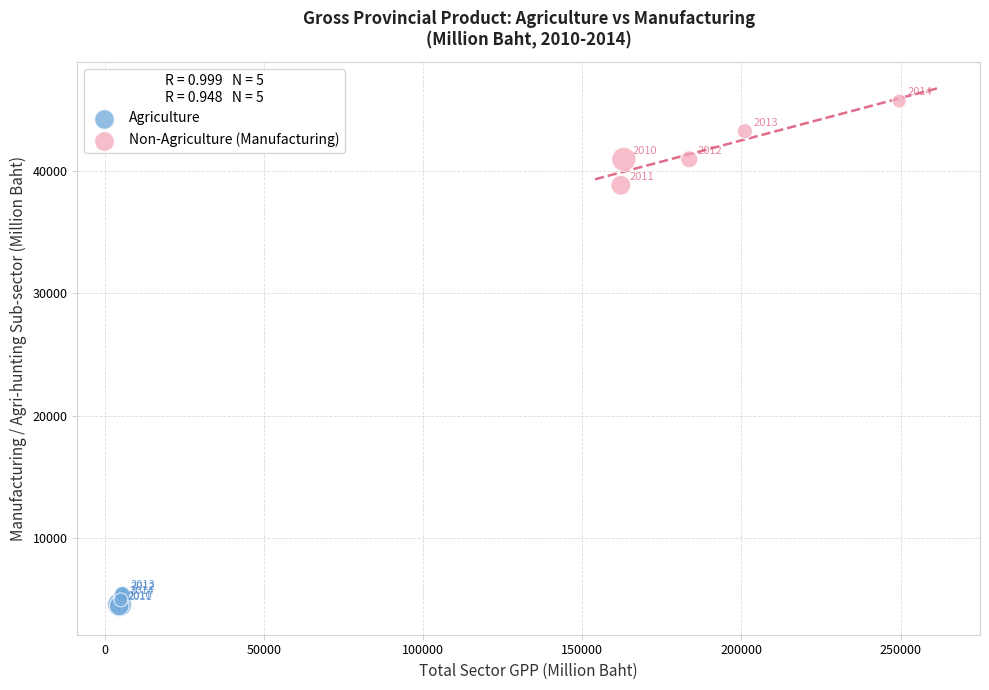

Which series contains the lowest Y value?

Agriculture